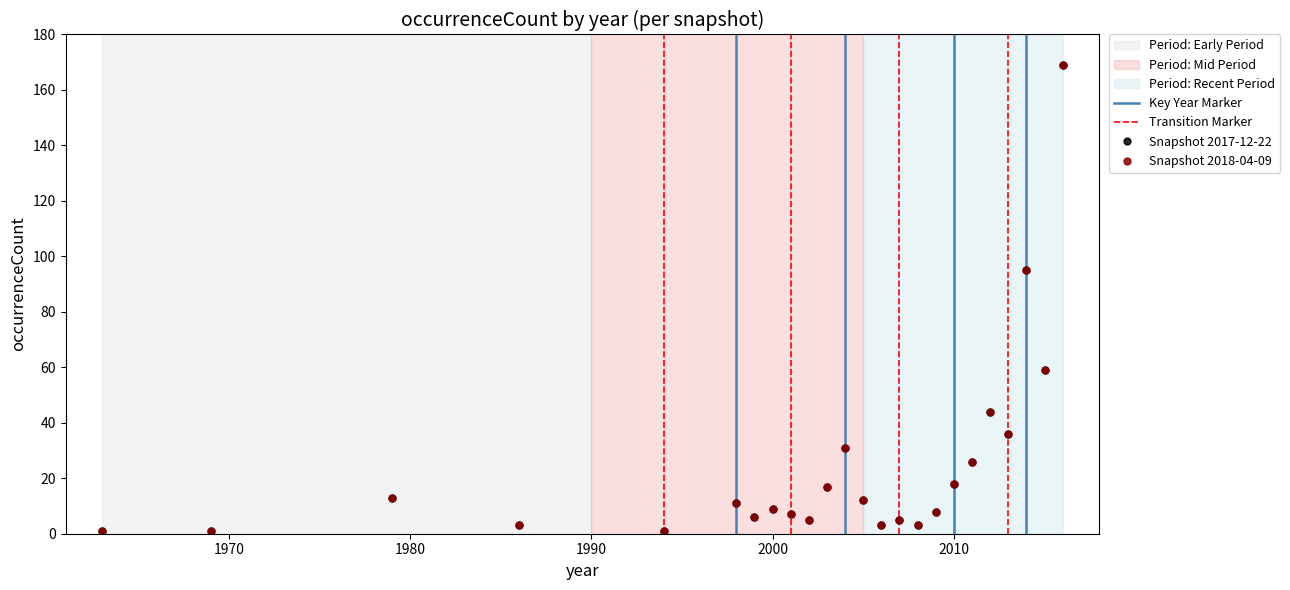

What are all the series names shown in the legend?

2017-12-22, 2018-04-09